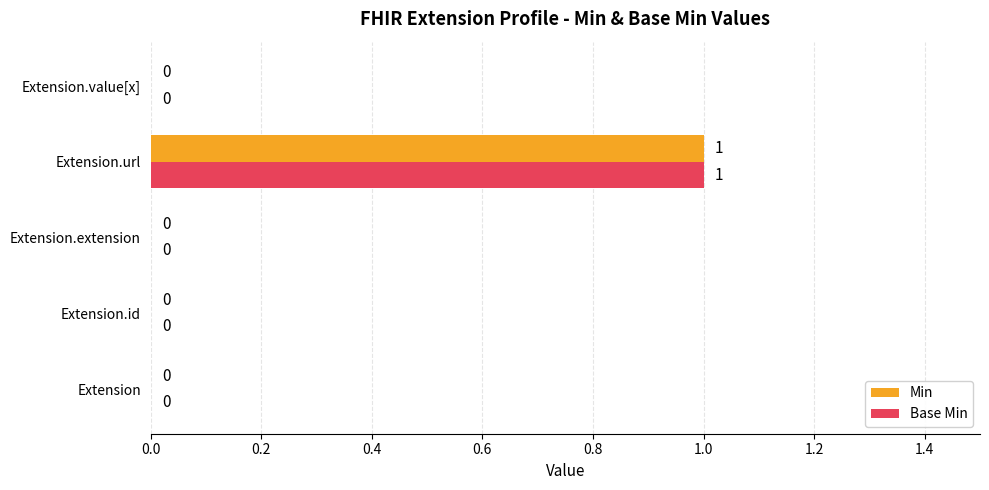

What is the sum of all Base Min values?

1